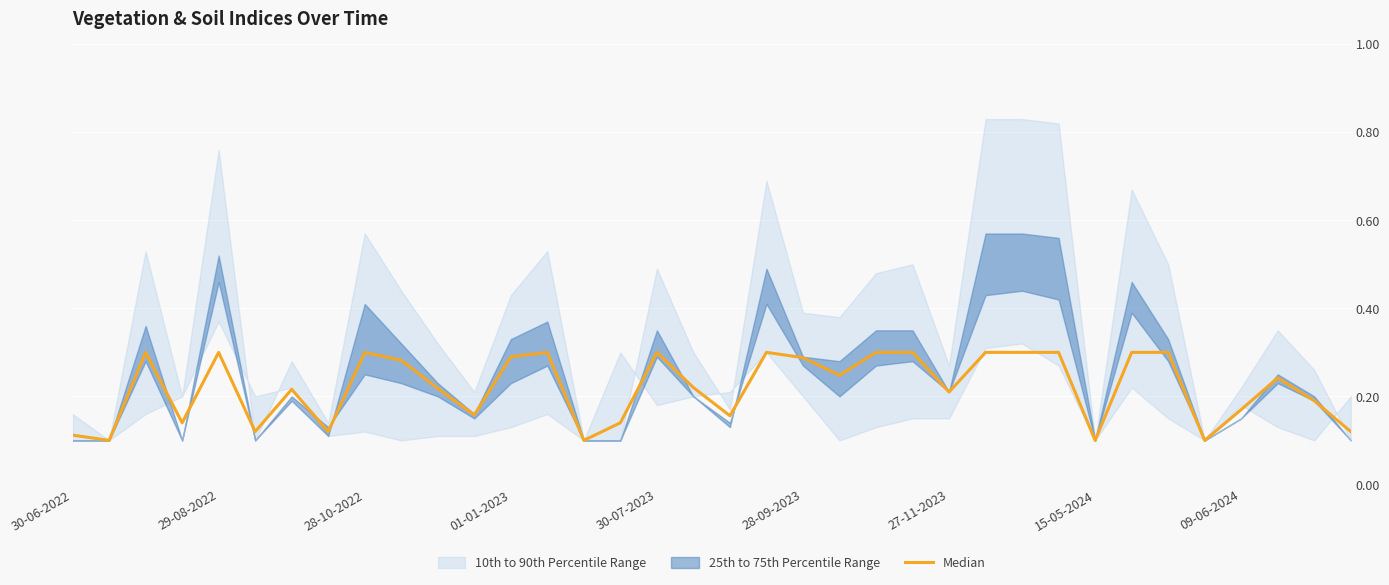

Which has a higher value, 28 or 10?

10